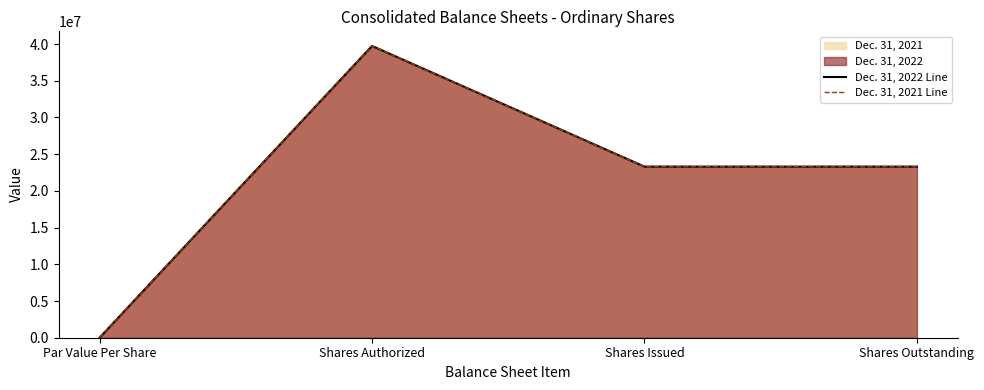

What is the value of the Dec. 31, 2022 Line point at the 2nd from the left?

39748000